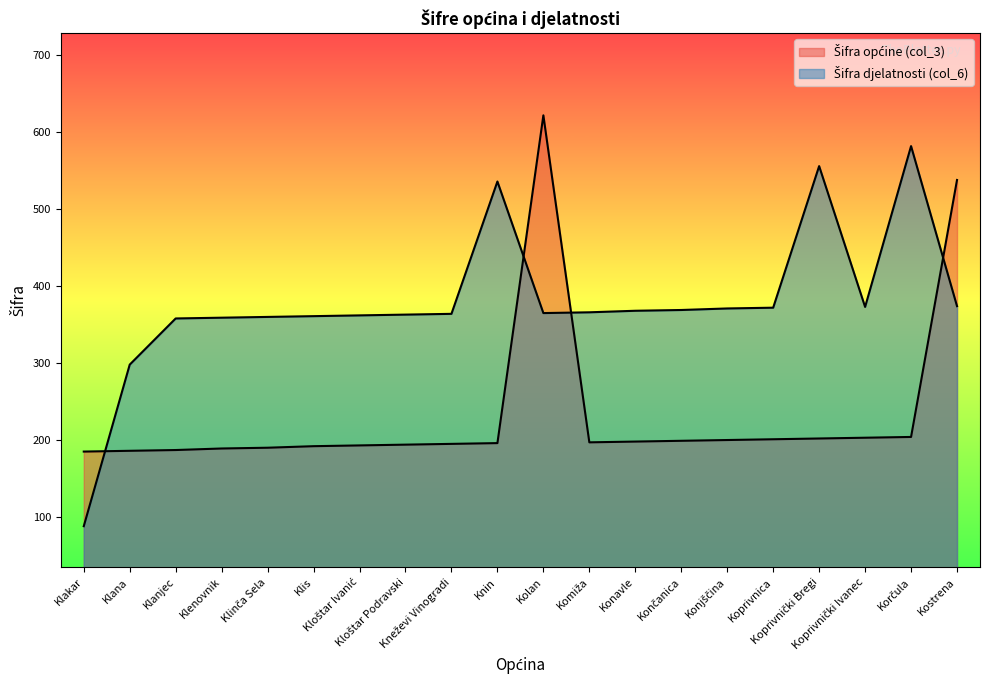

Is it true that Šifra općine (col_3) equals 106 at Konavle?

False